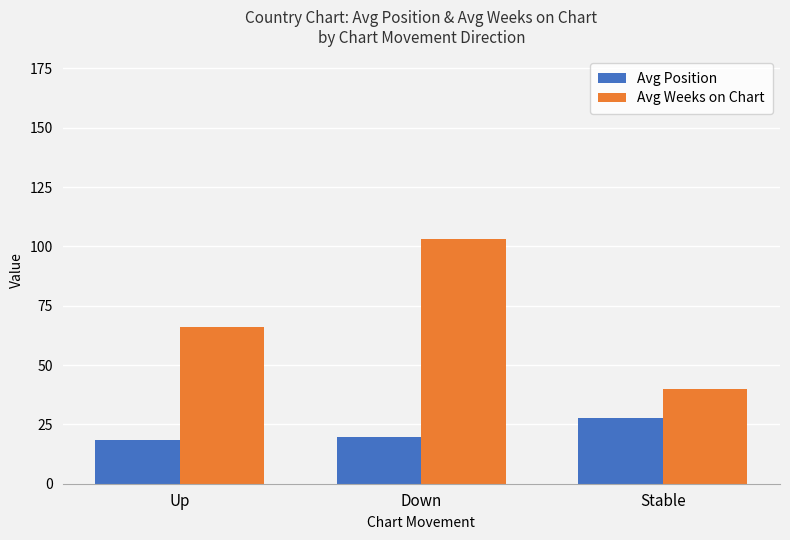

Is the value of Avg Position at Up greater than the value of Avg Weeks on Chart at Up?

No